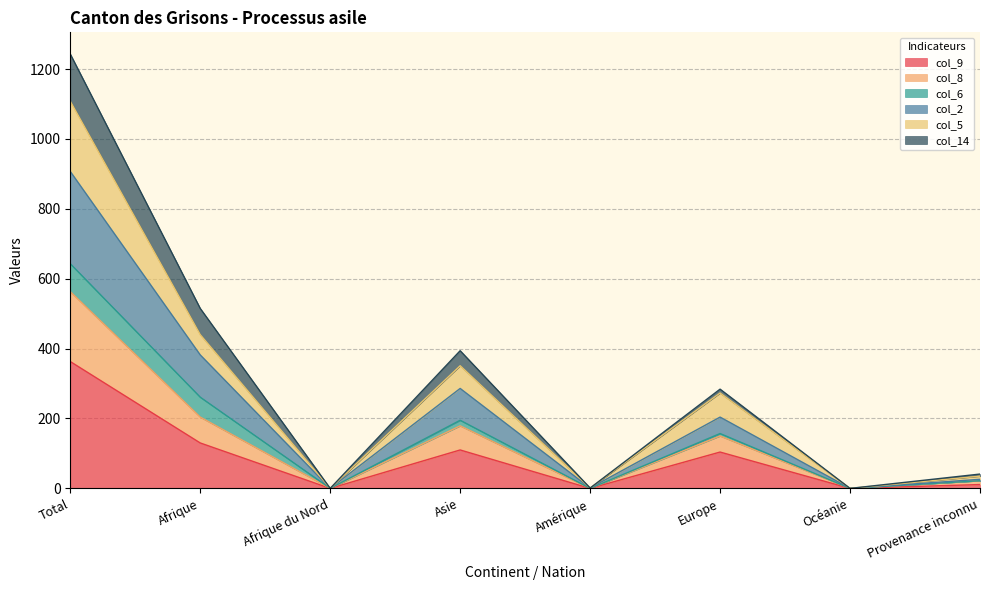

Is it true that col_9 equals -250 at Afrique du Nord?

False